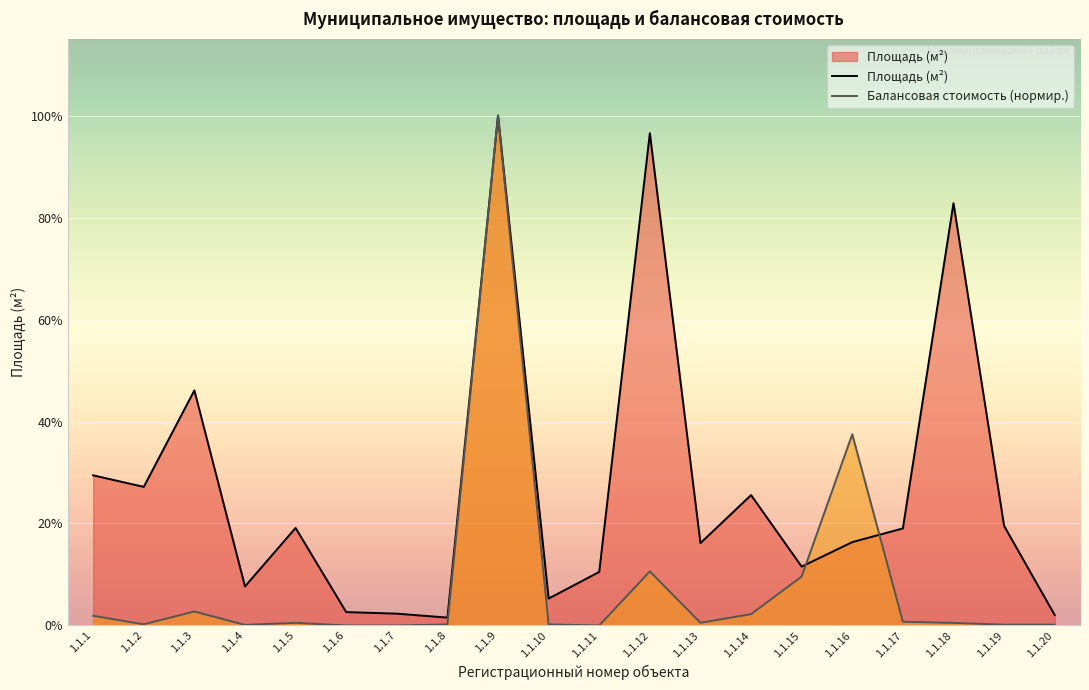

How many values in the Площадь (м²) series exceed 328?

9